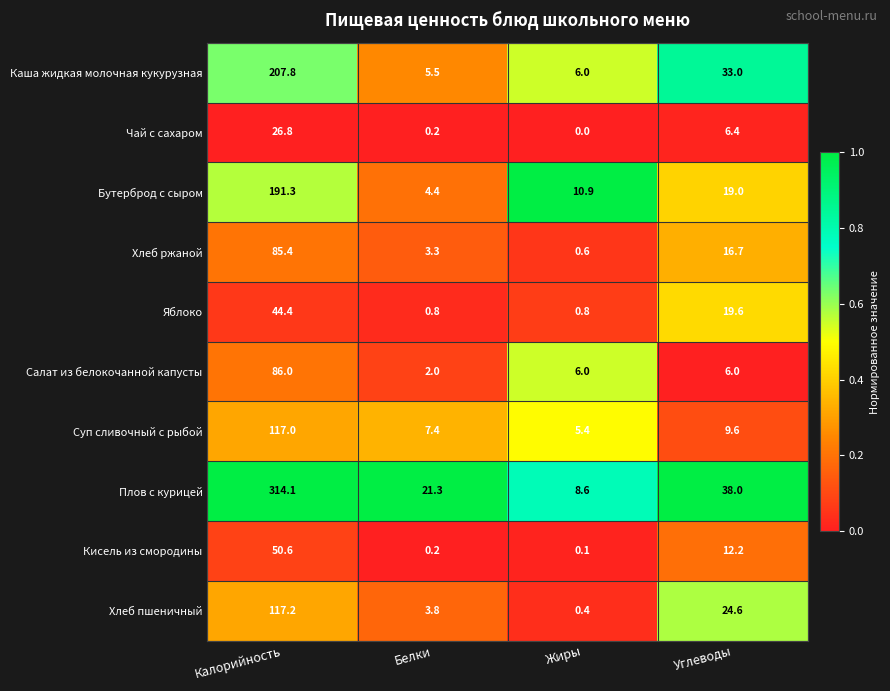

How many categories are shown in the chart?

4